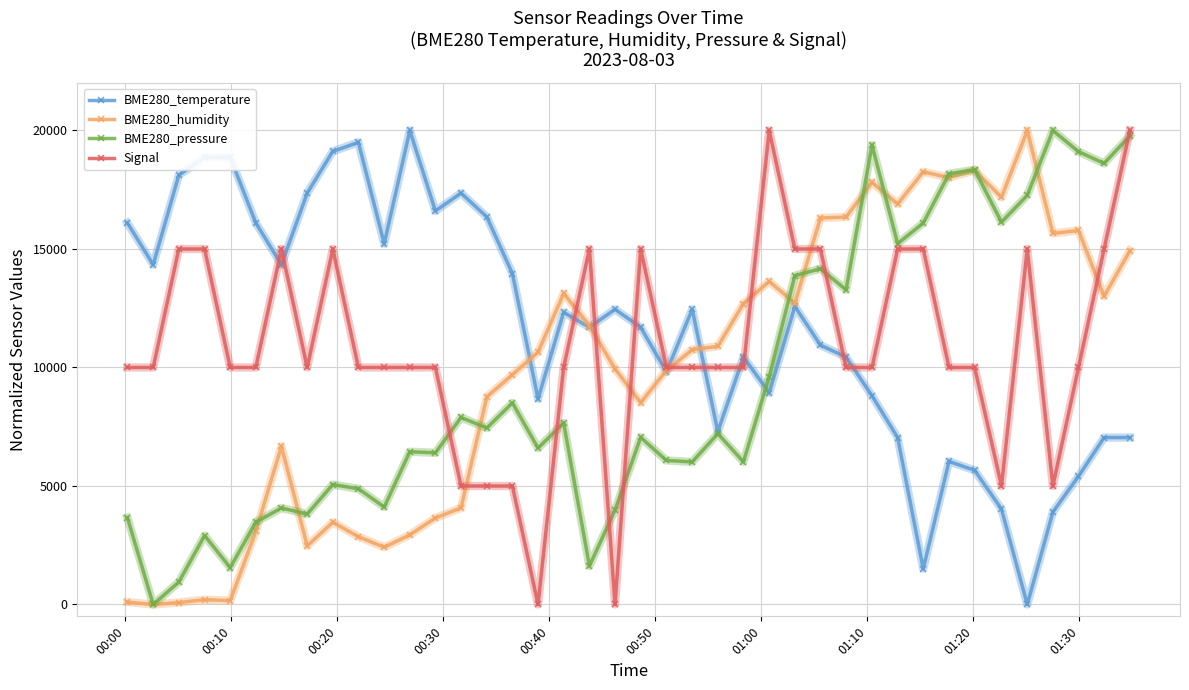

True or false: BME280_pressure and Signal cross at least once.

True